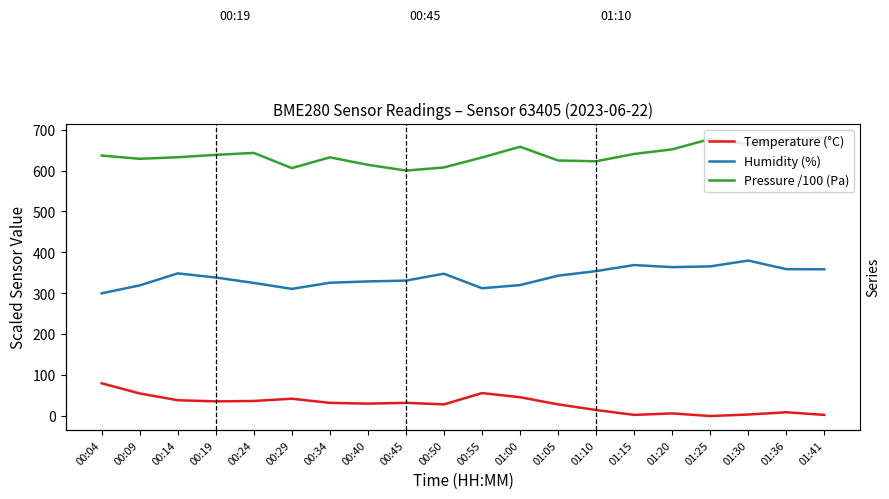

What is the greatest value displayed?

680.0